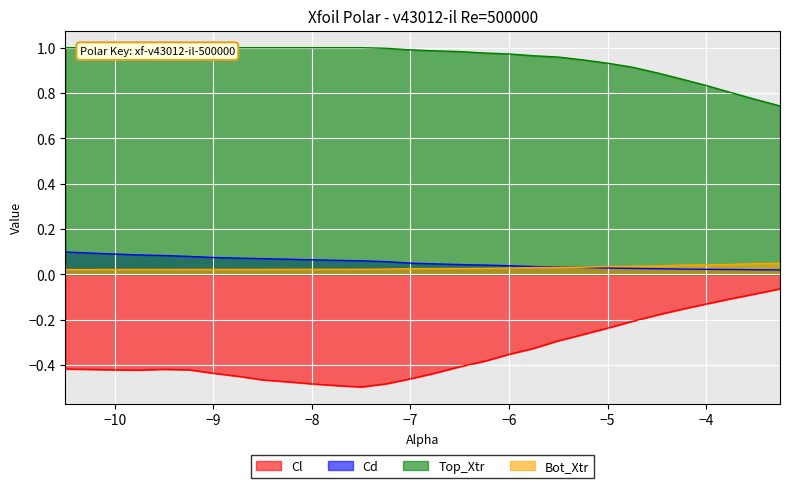

In Cl, how many points are lower than both neighbors (excluding endpoints)?

2